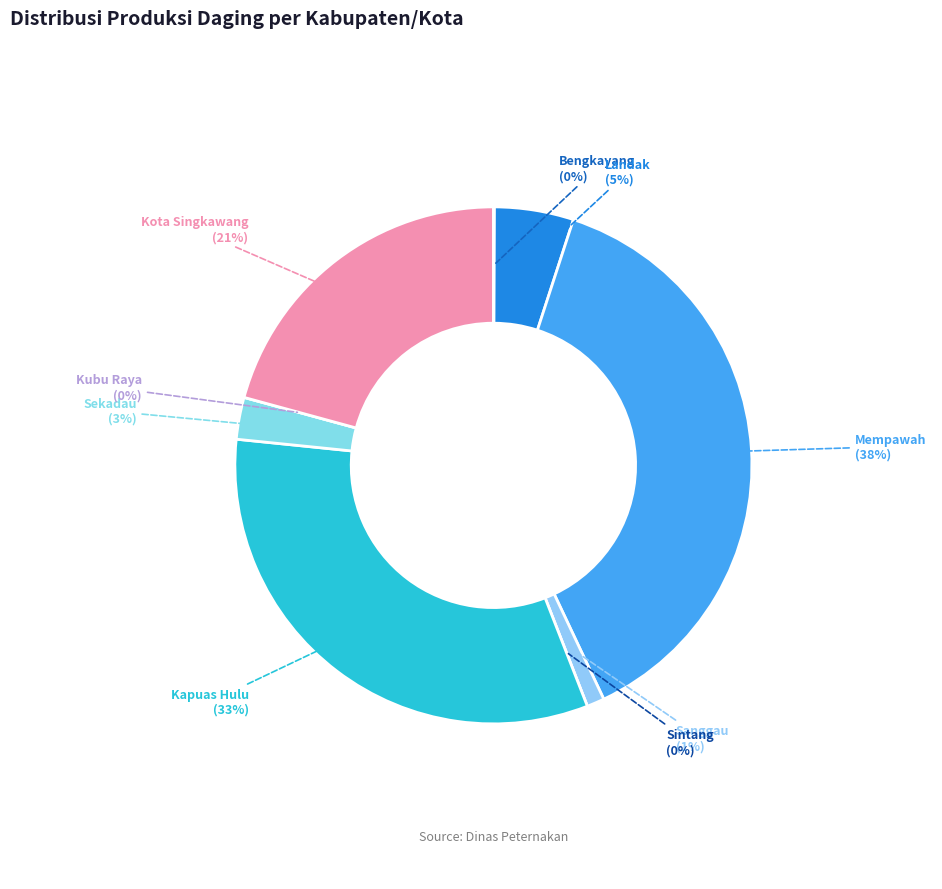

To the nearest percent, what is the difference between the largest and smallest slice percentages?

38%